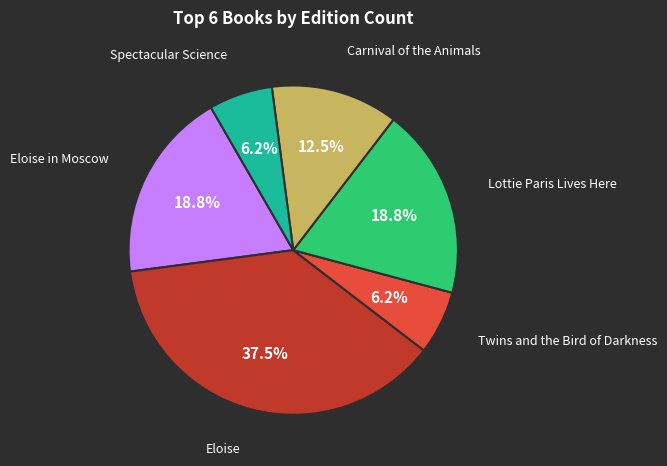

To the nearest percent, what is the average slice percentage?

17%